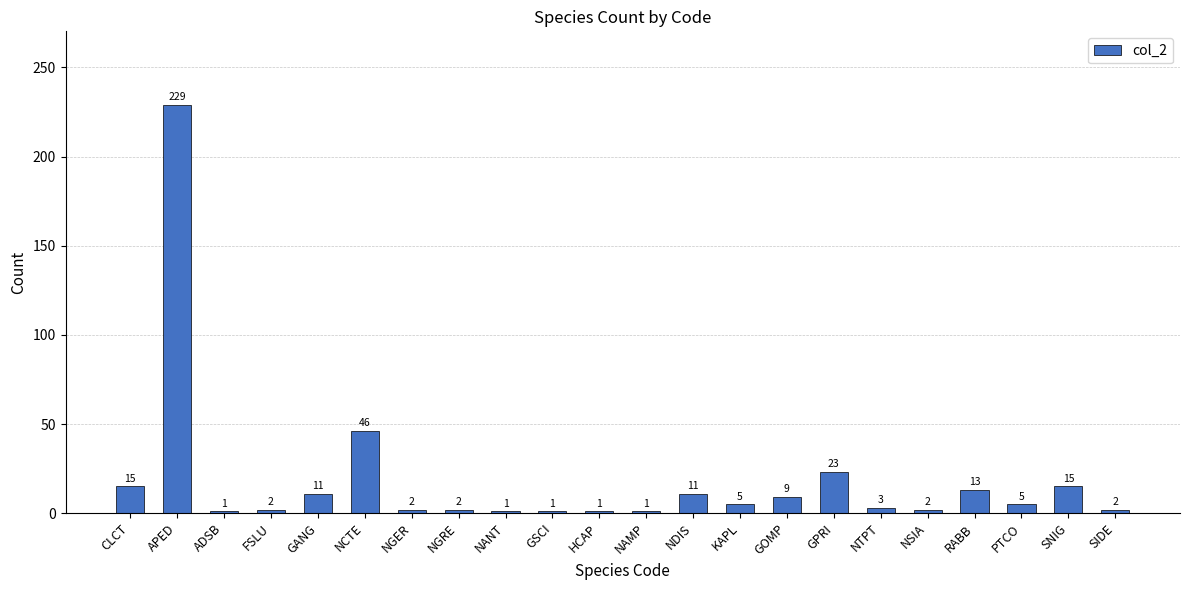

What is the minimum value shown in the chart?

1